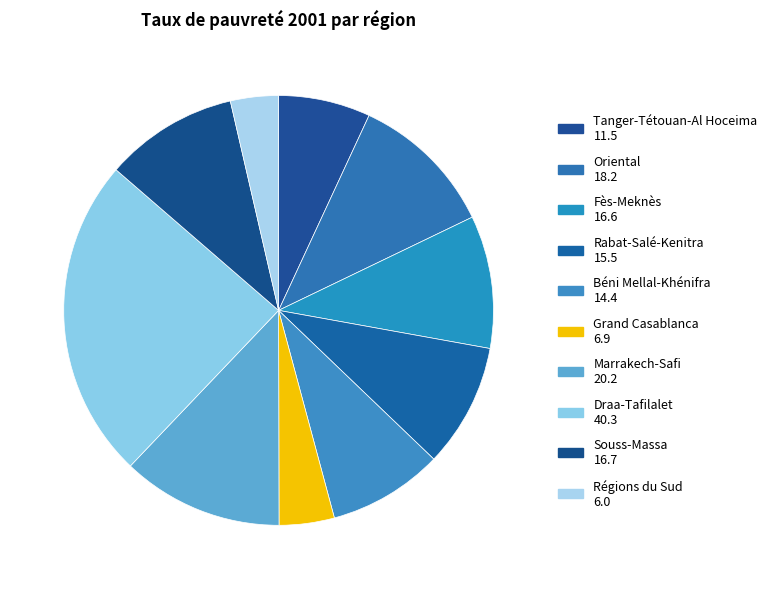

The Rabat-Salé-Kenitra slice represents 9% of the pie. True or false?

True